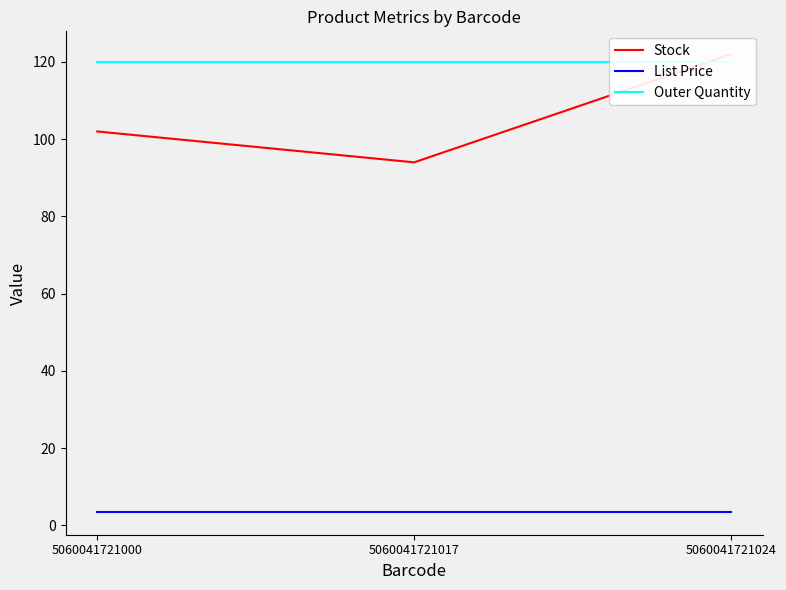

How many lines are shown in the chart?

3